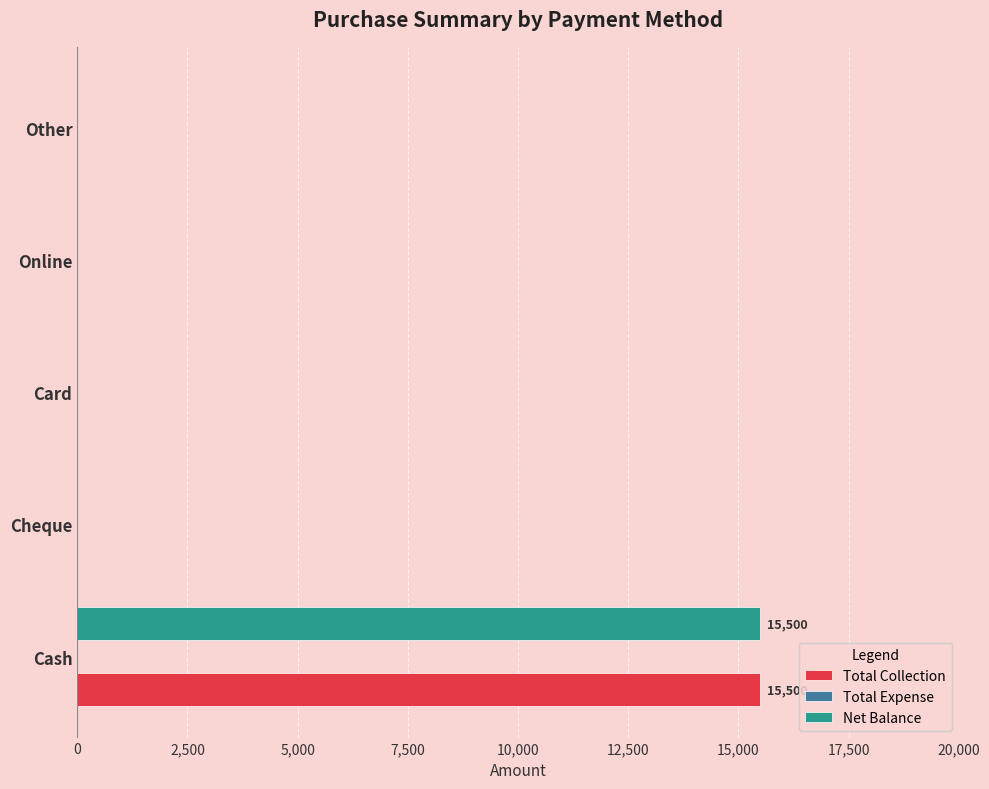

At which category is the sum across all series the highest?

Cash